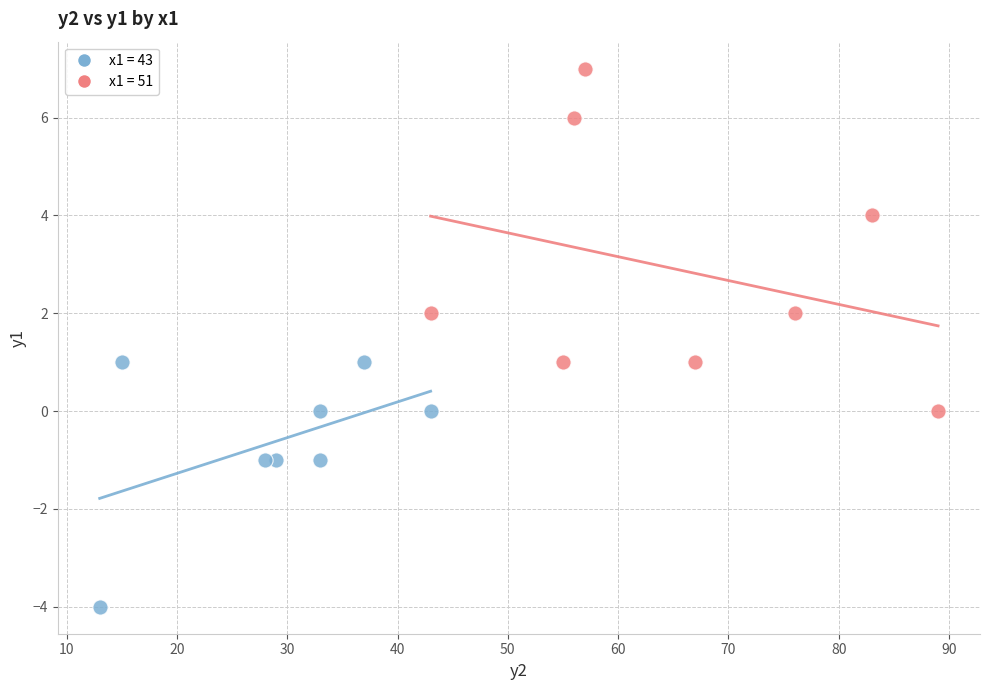

Which series reaches the minimum Y coordinate?

x1 = 43